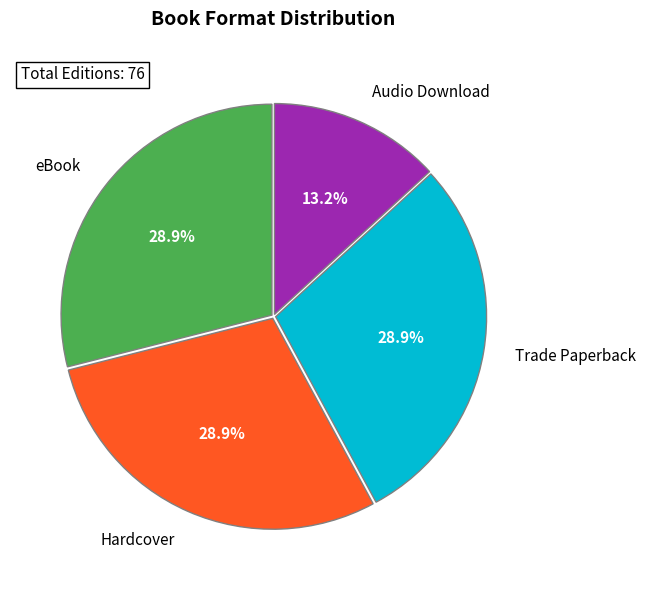

Combined, what portion of the pie is eBook and Audio Download?

42.1%